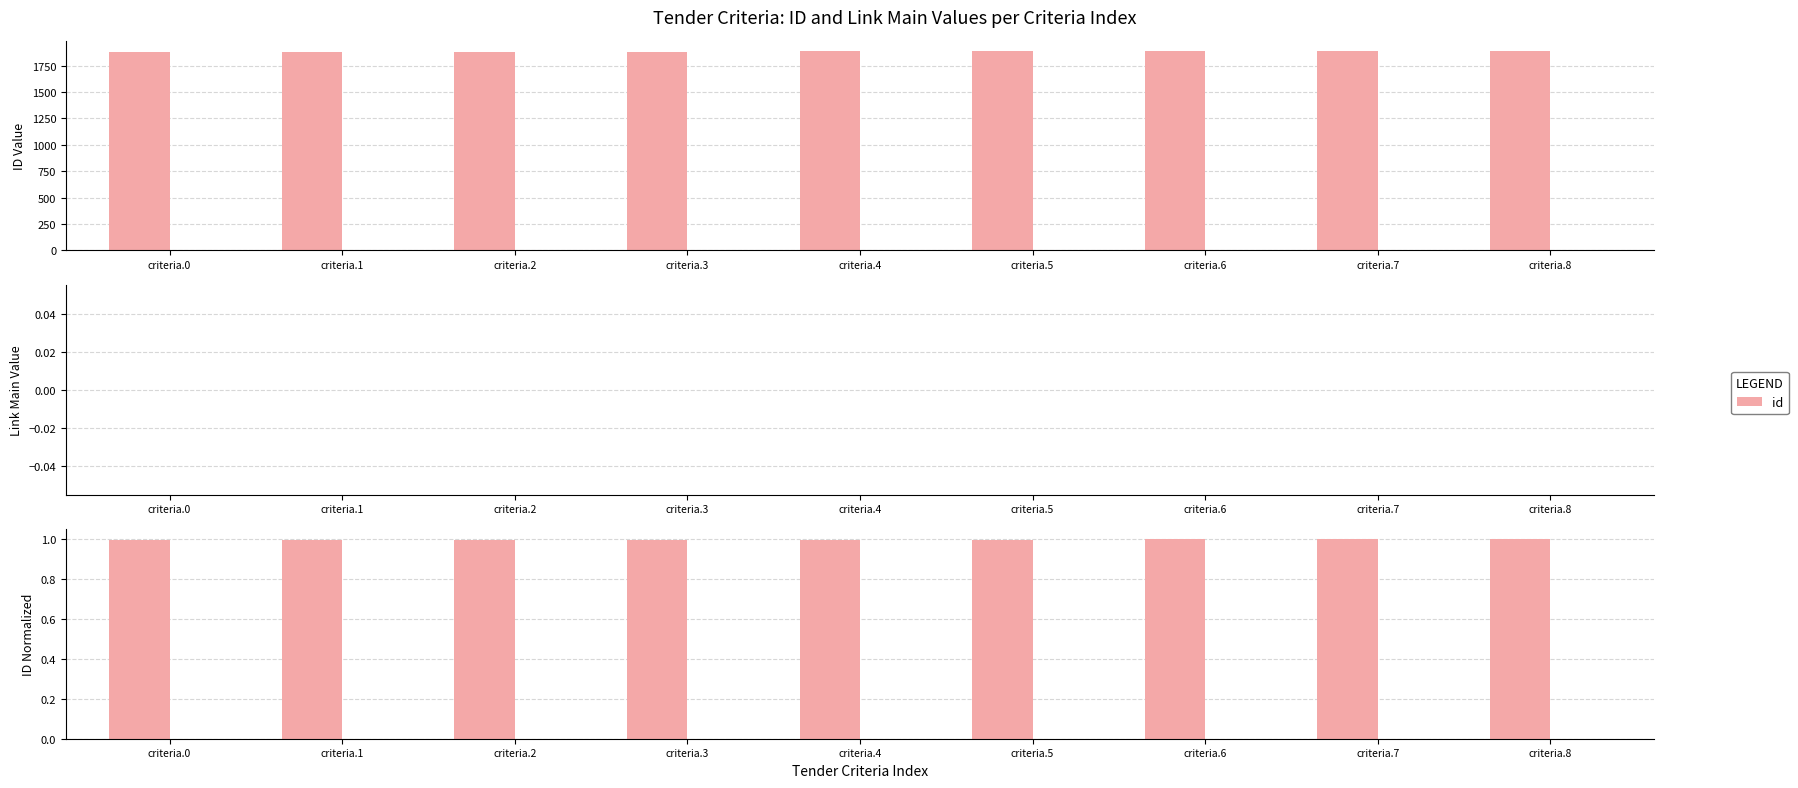

Reading right to left, what are all the values shown in this chart?

criteria.8=1.0	criteria.7=1.0	criteria.6=1.0	criteria.5=1.0	criteria.4=1.0	criteria.3=1.0	criteria.2=1.0	criteria.1=1.0	criteria.0=1.0